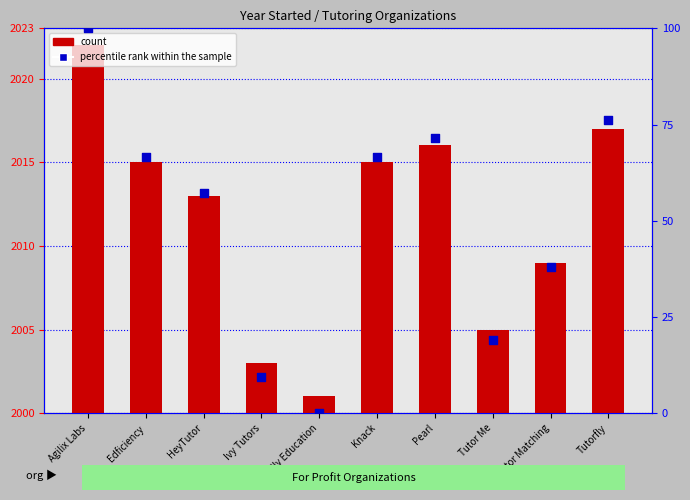

Which series has the largest Y range (max minus min)?

percentile rank within the sample